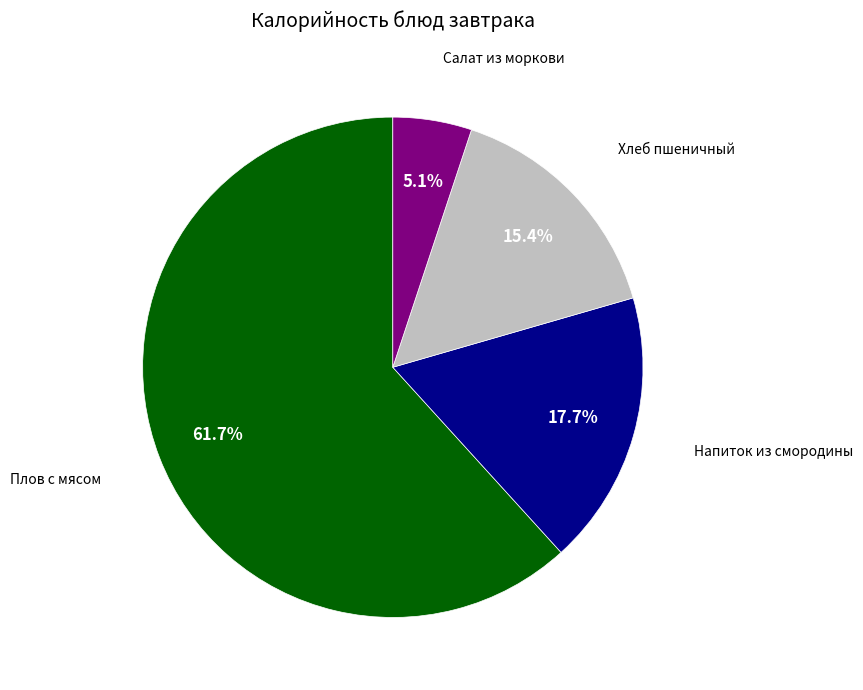

Is there any slice that represents more than half of the pie?

Yes